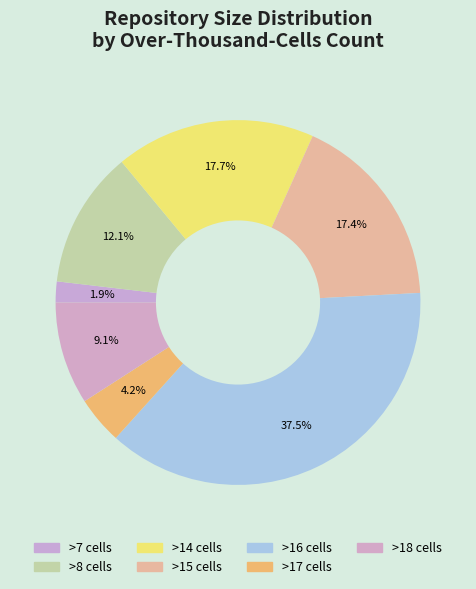

How many segments does this pie chart have?

7